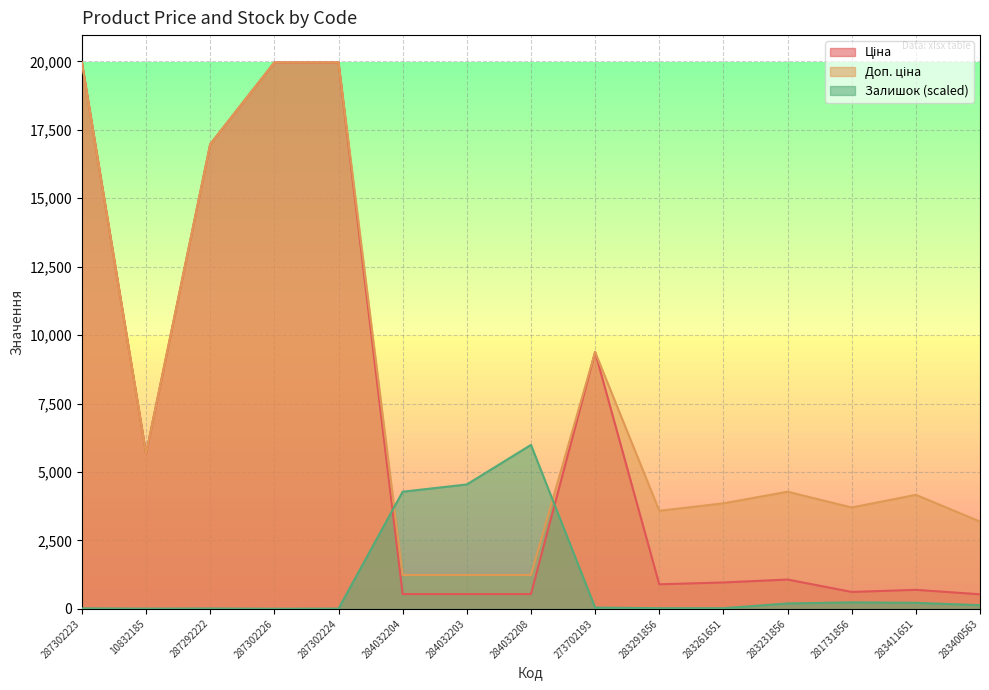

What position from the left is 10832185?

2